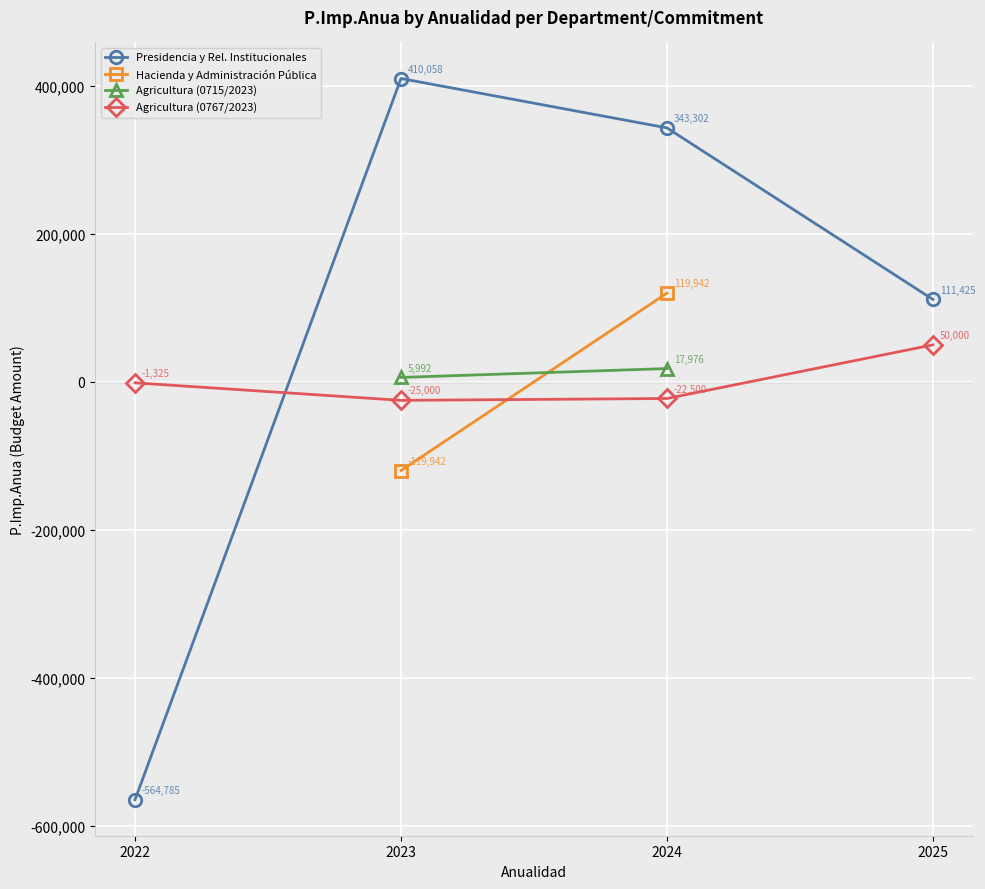

What is the value of the Agricultura (0767/2023) point at the 3rd from the left?

-22500.0